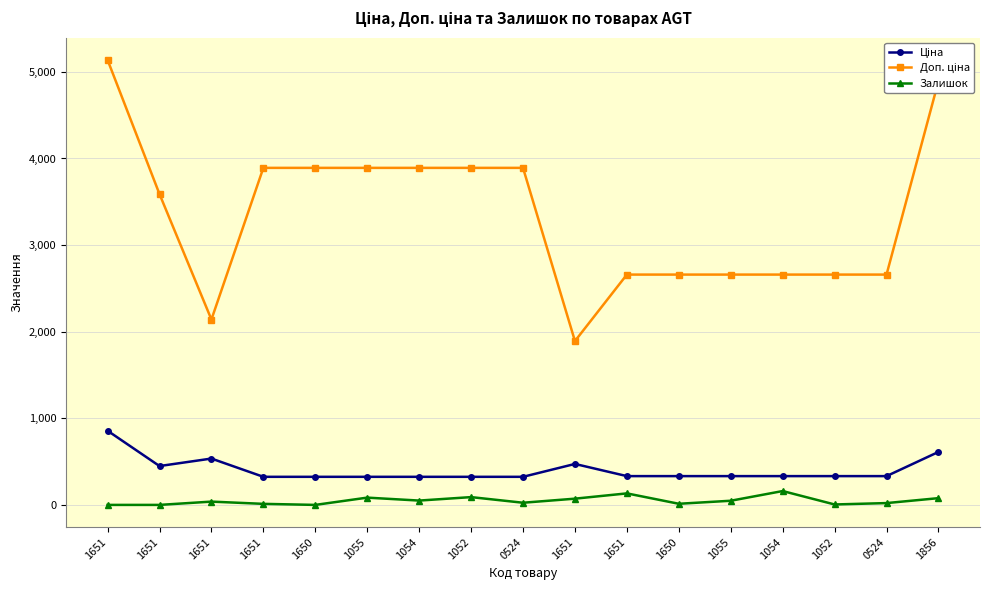

Does the chart have visible grid lines?

Yes